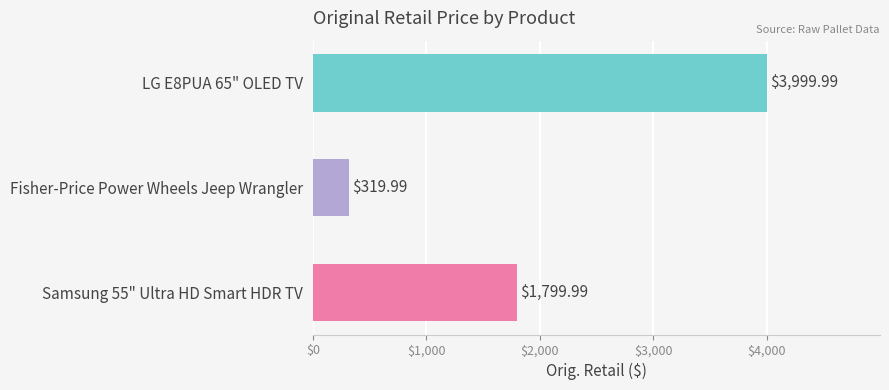

How many bars are there in total?

3